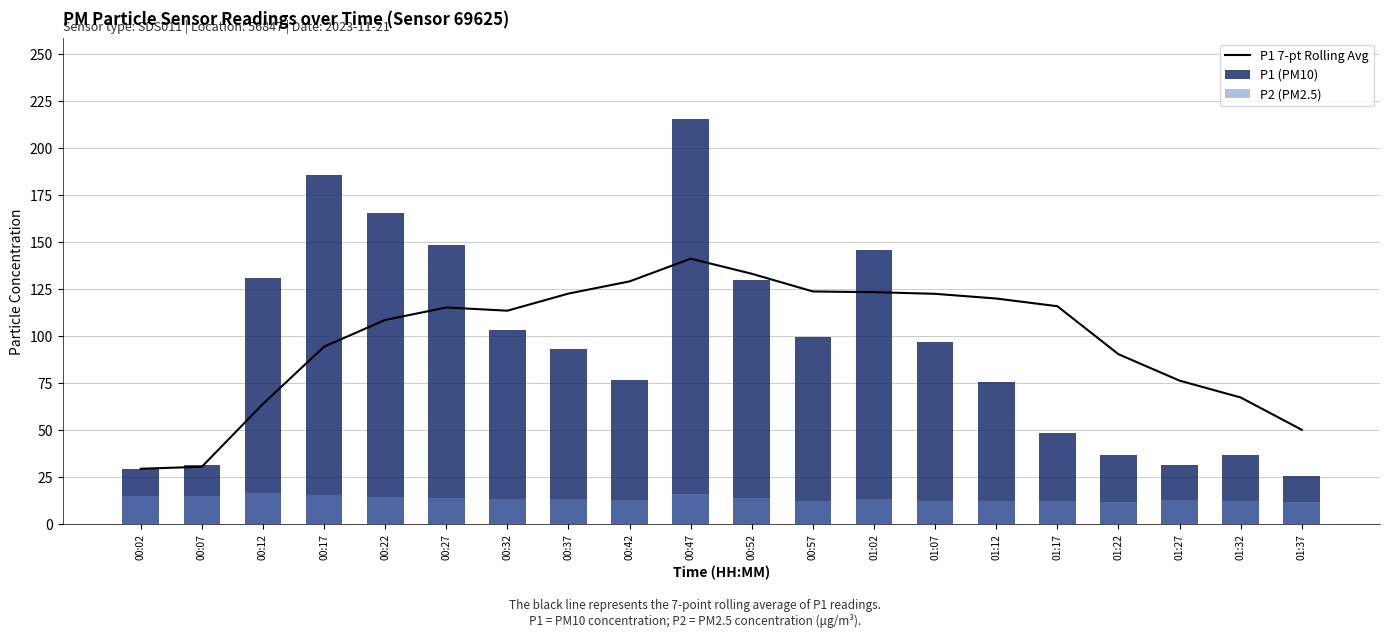

How many values in the P2 (PM2.5) series exceed 13?

12